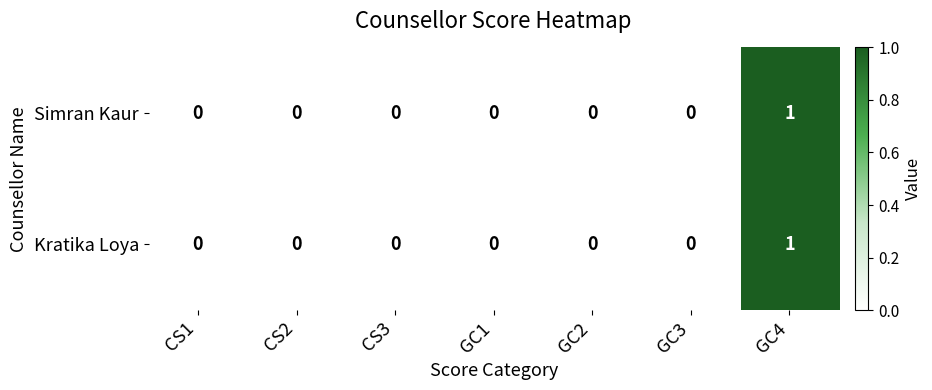

Reading left to right, extract all data points from this chart.

Simran Kaur: 0	0	0	0	0	0	1
Kratika Loya: 0	0	0	0	0	0	1